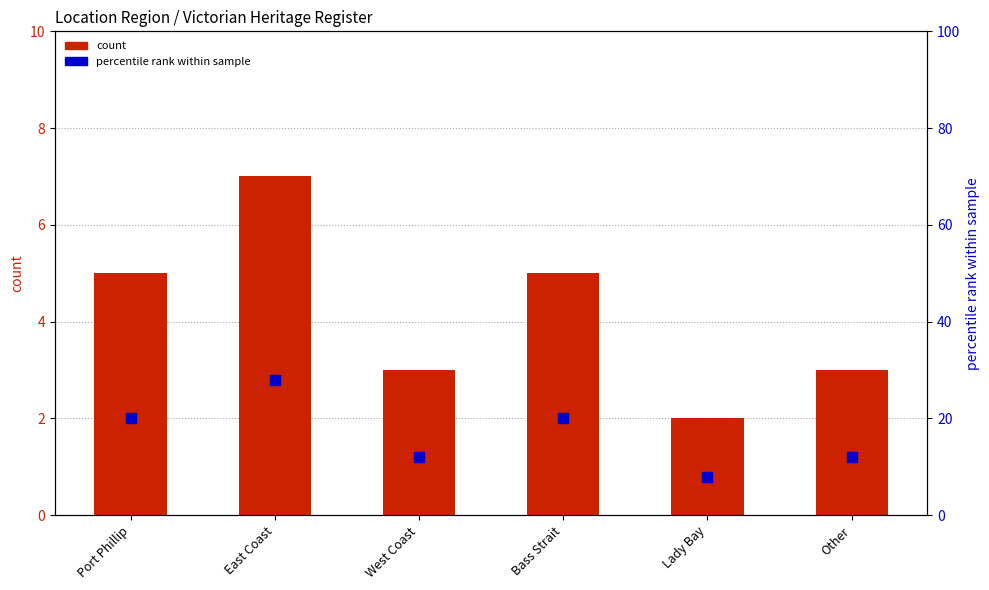

At how many categories does at least one series exceed 5?

6